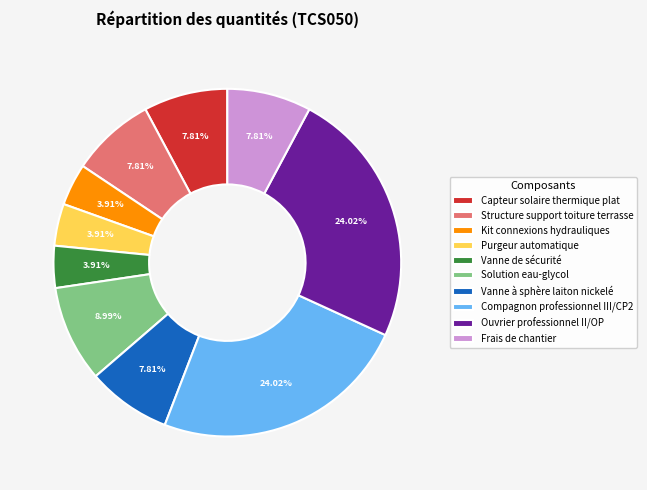

Approximately how many times larger is the value at Vanne de sécurité compared to Purgeur automatique?

1.0